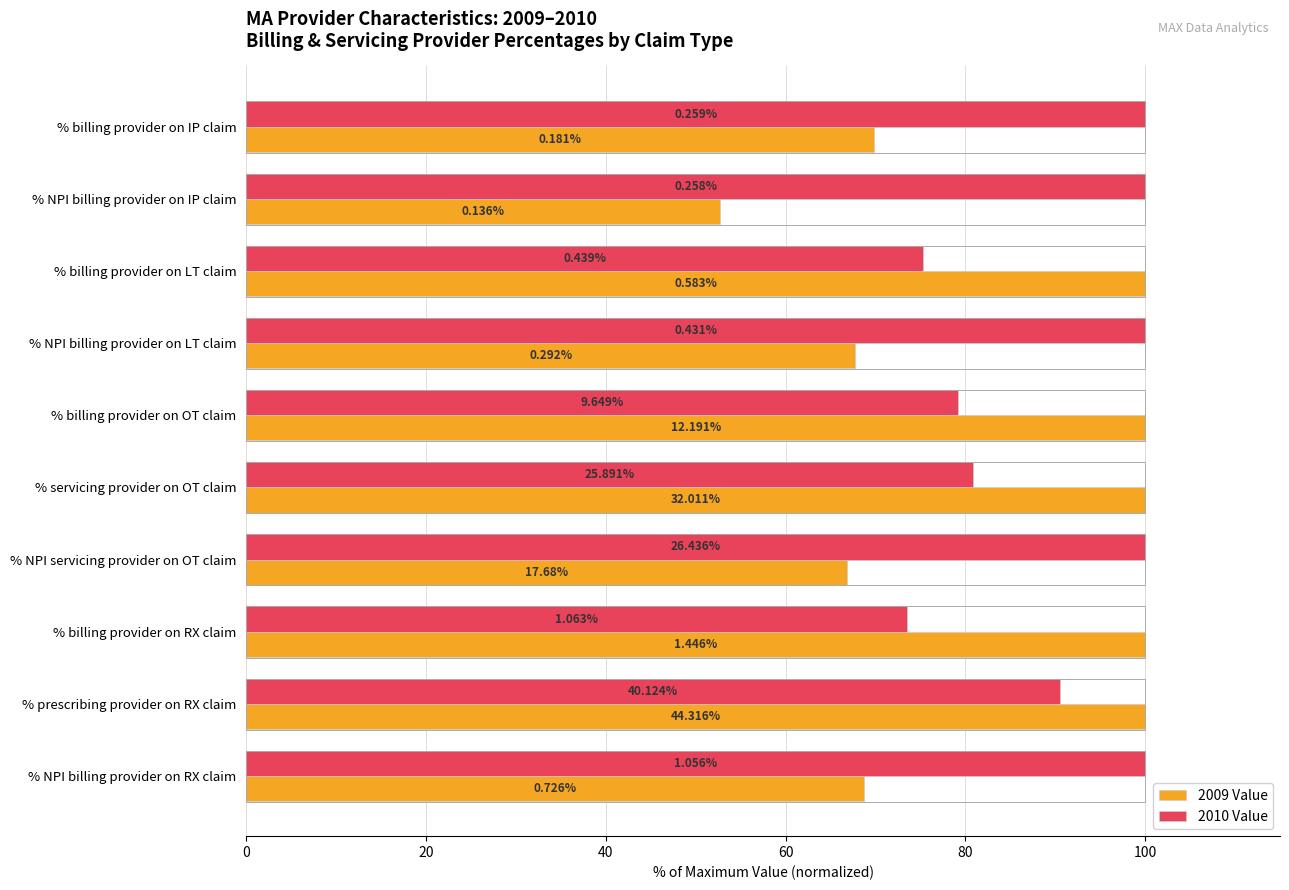

List the series in order of their overall mean, lowest first.

2009 Value, 2010 Value